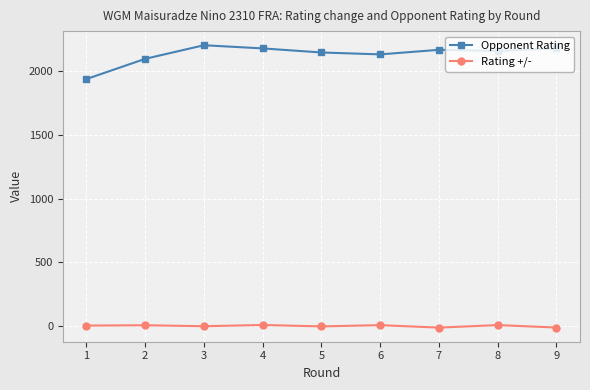

How many lines are shown in the chart?

2